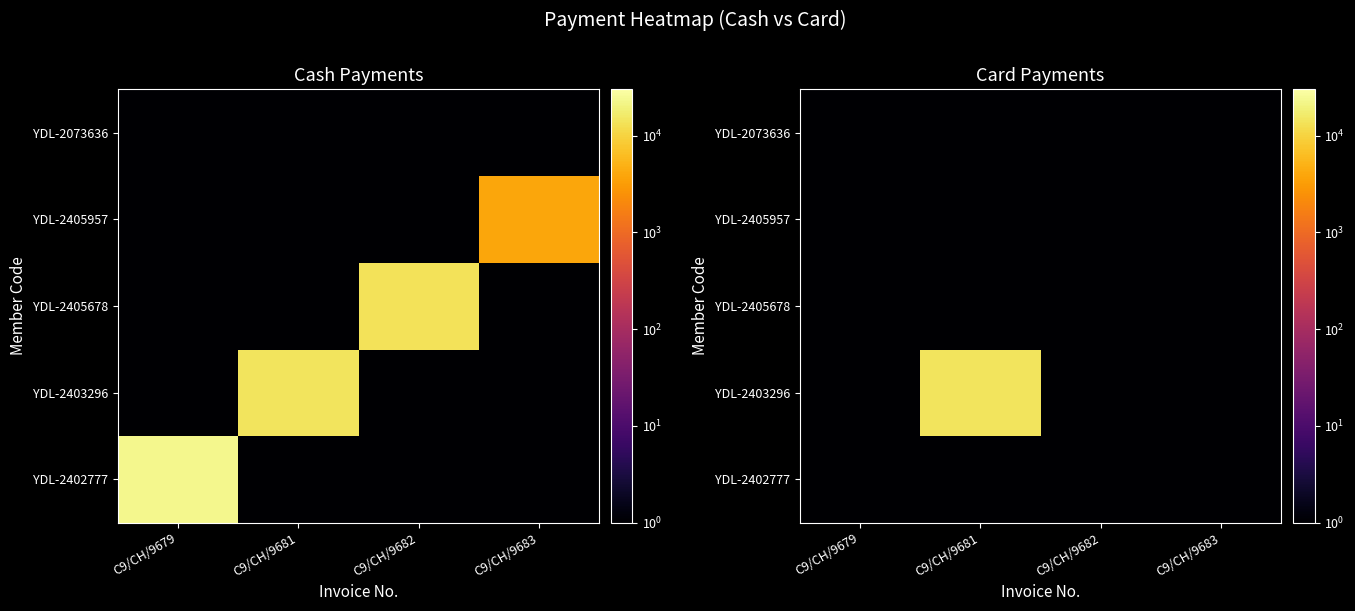

The YDL-2402777 series shows 1 at C9/CH/9679. True or false?

True